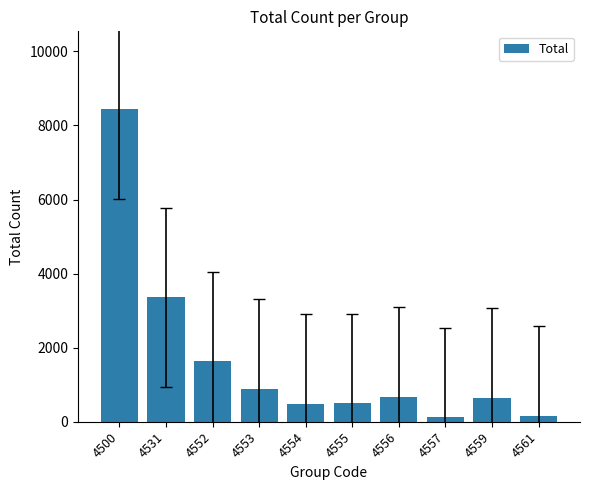

The chart shows a value of 472 at 4554. True or false?

True